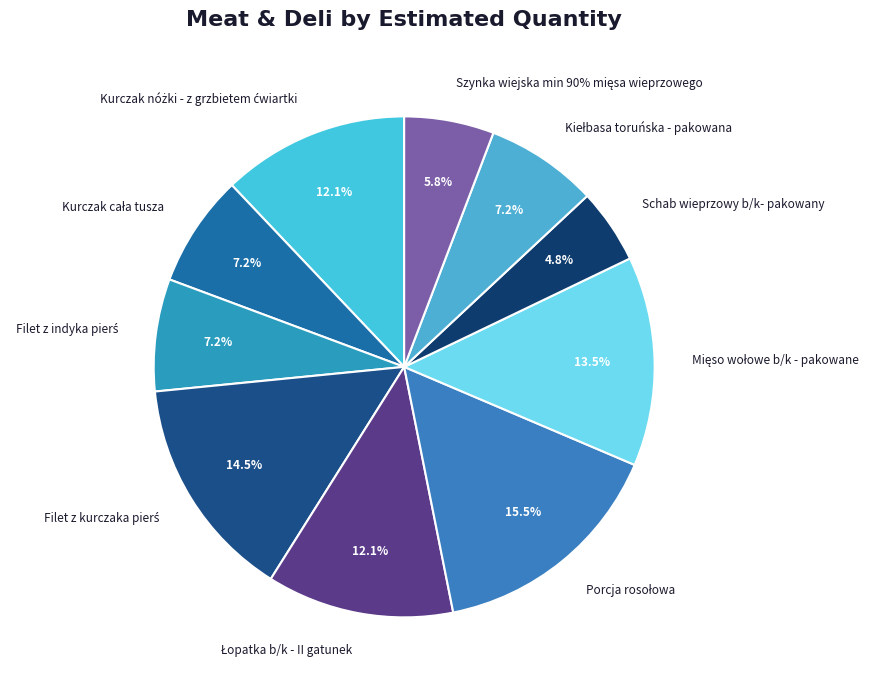

Which slice is the largest?

Porcja rosołowa